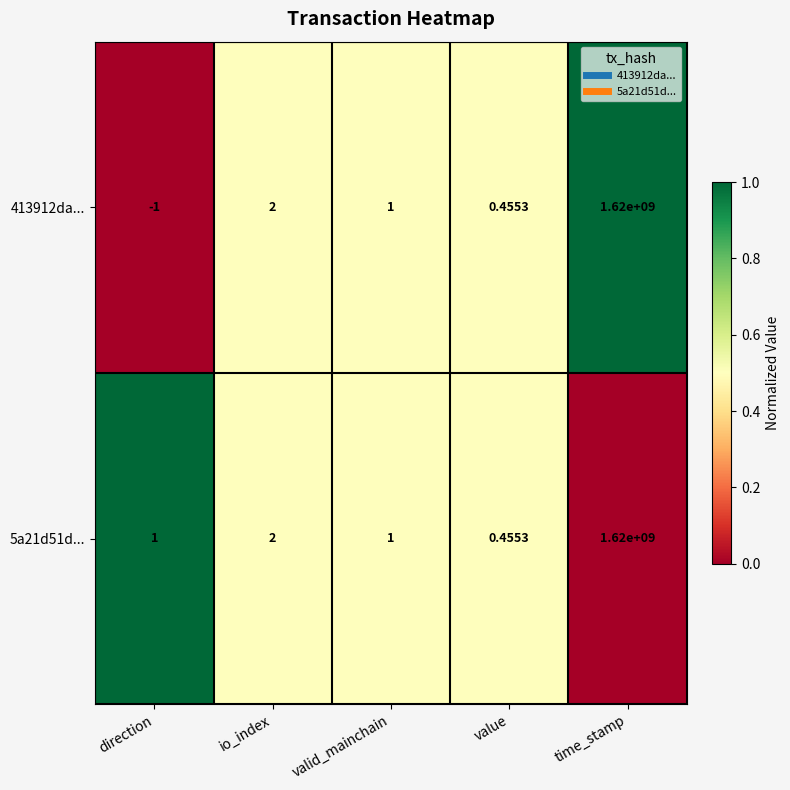

List the labels in order of 413912da... value, largest first.

time_stamp, io_index, valid_mainchain, value, direction